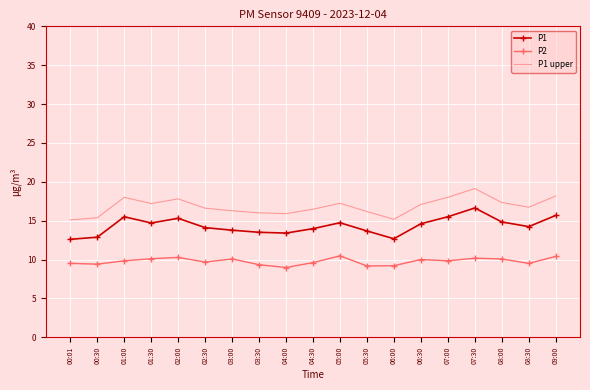

What is the spread (max minus min) of values at 07:30?

9.0